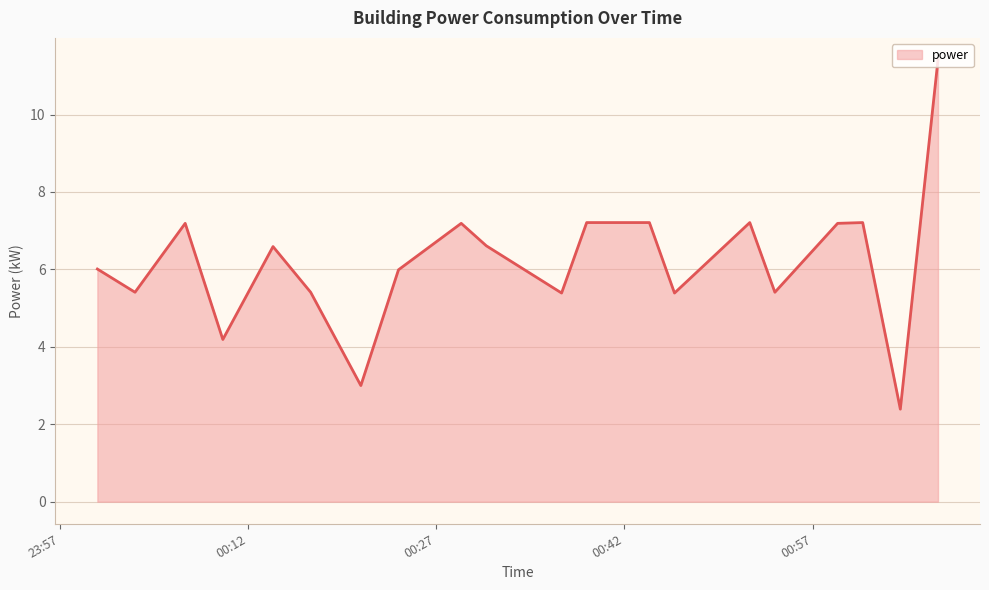

What is the smallest value displayed?

2.4